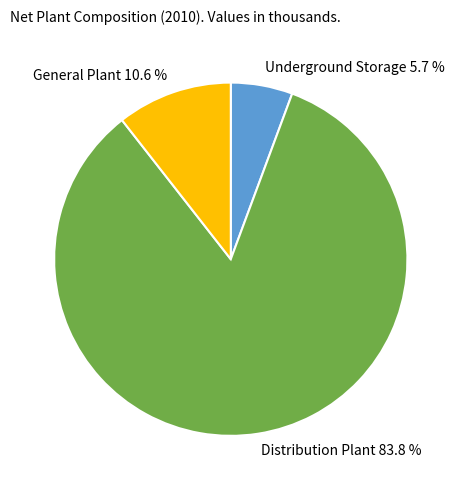

How many segments does this pie chart have?

3